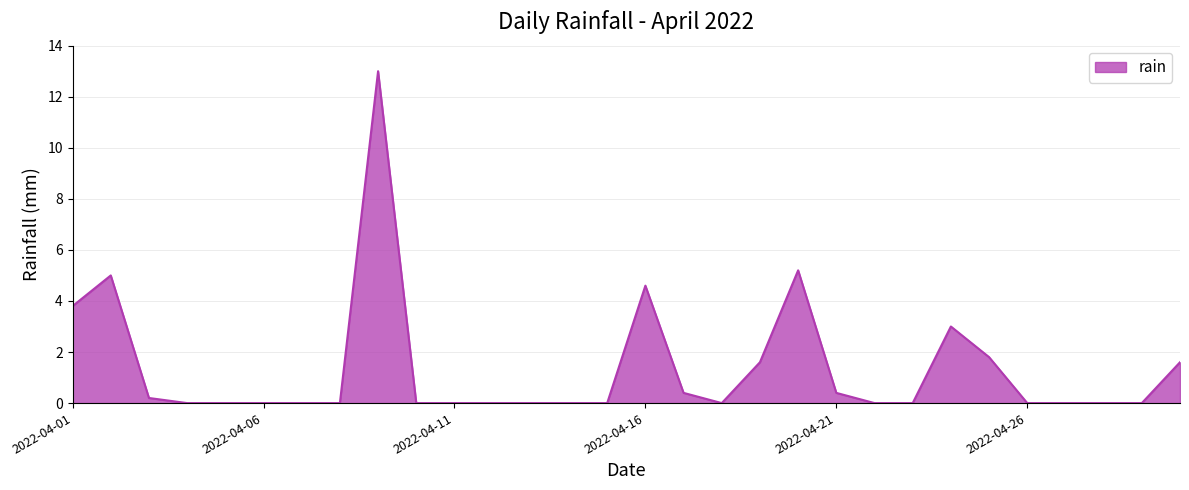

What is the maximum value shown in the chart?

13.0